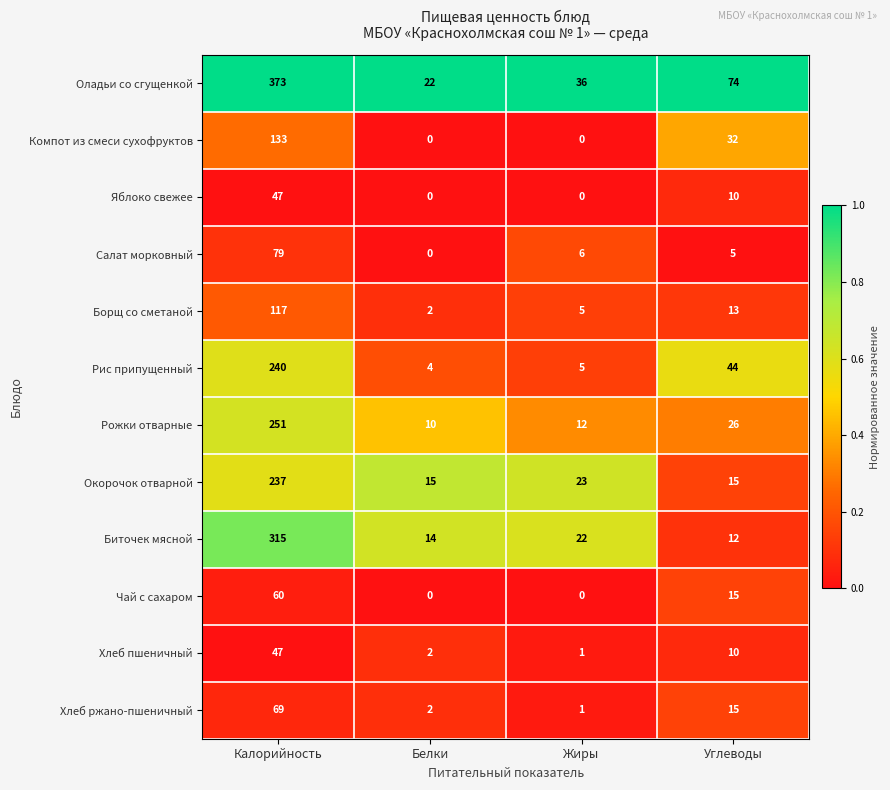

What is the sum of the Компот из смеси сухофруктов values at Жиры and Калорийность?

133